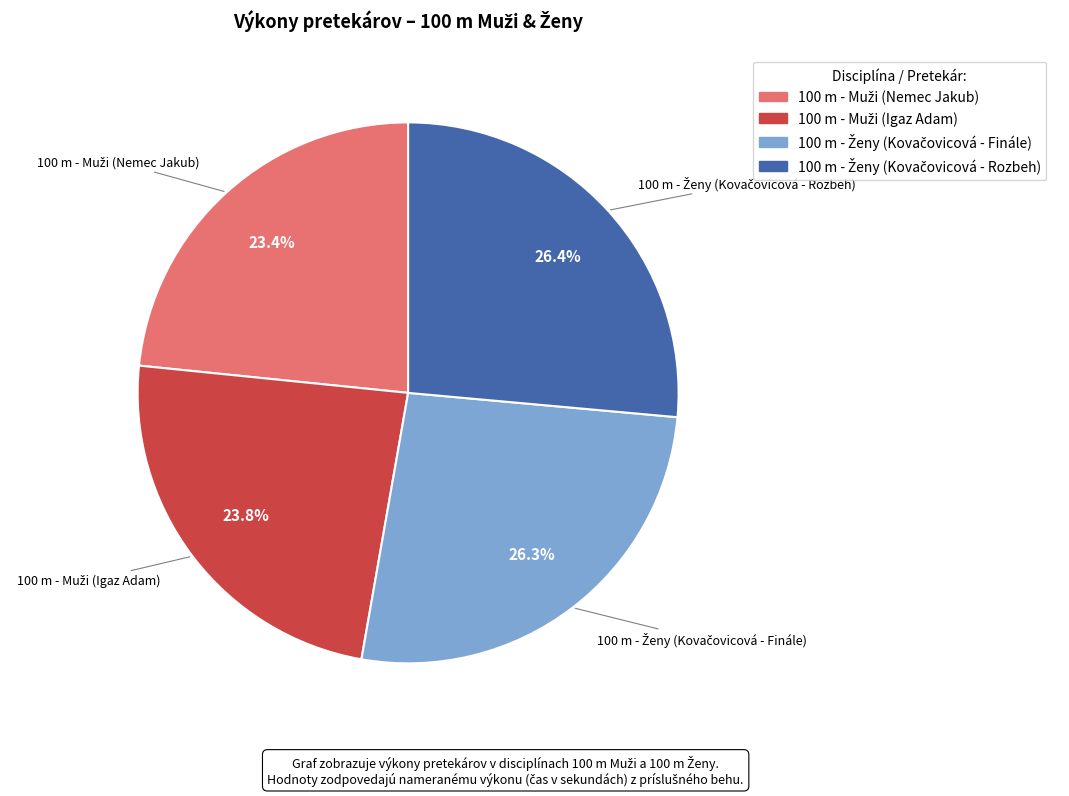

Is there a majority slice in this chart?

No